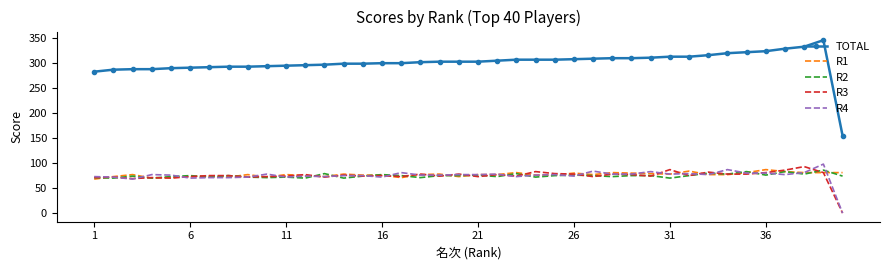

What is the lowest value of the TOTAL series?

155